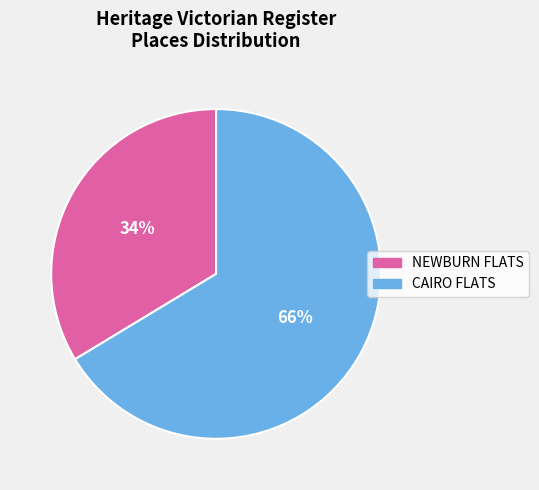

Count the number of slices in the pie.

2